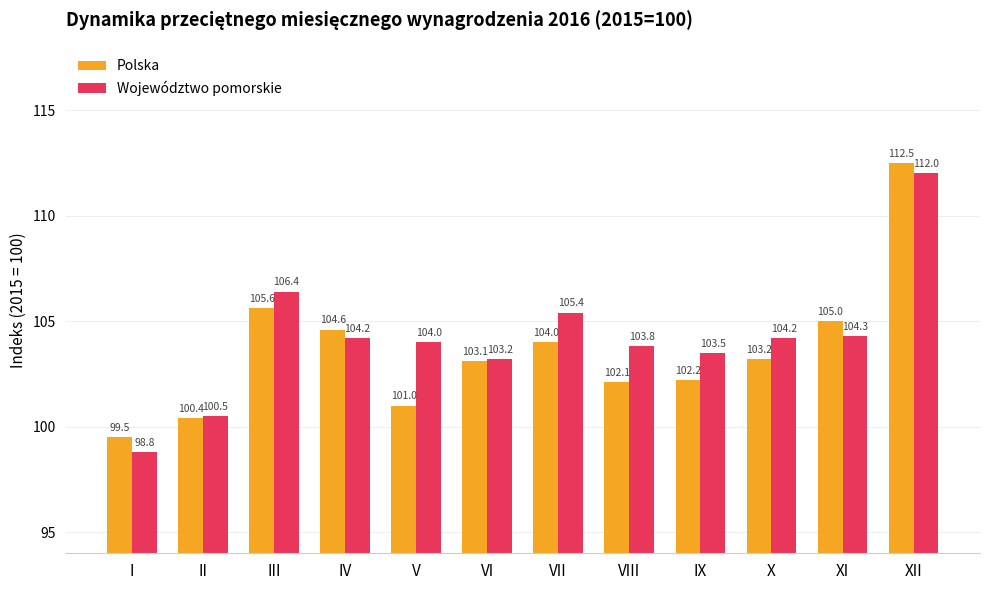

True or false: Polska has a value of 150.1 at I.

False